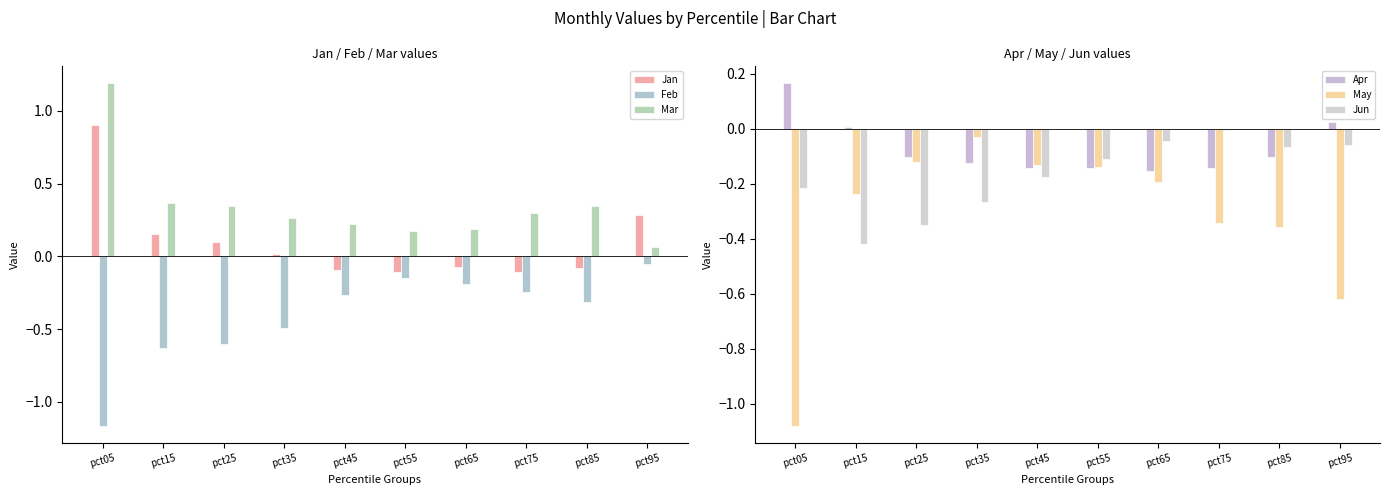

At which label does Feb reach its peak?

pct95